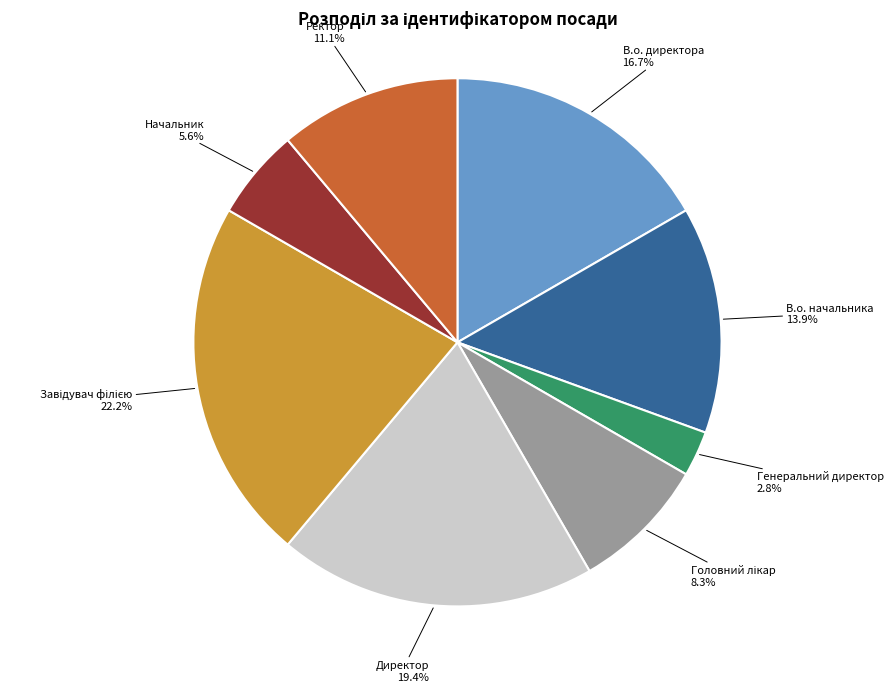

Which category has the smallest portion of the pie?

Генеральний директор